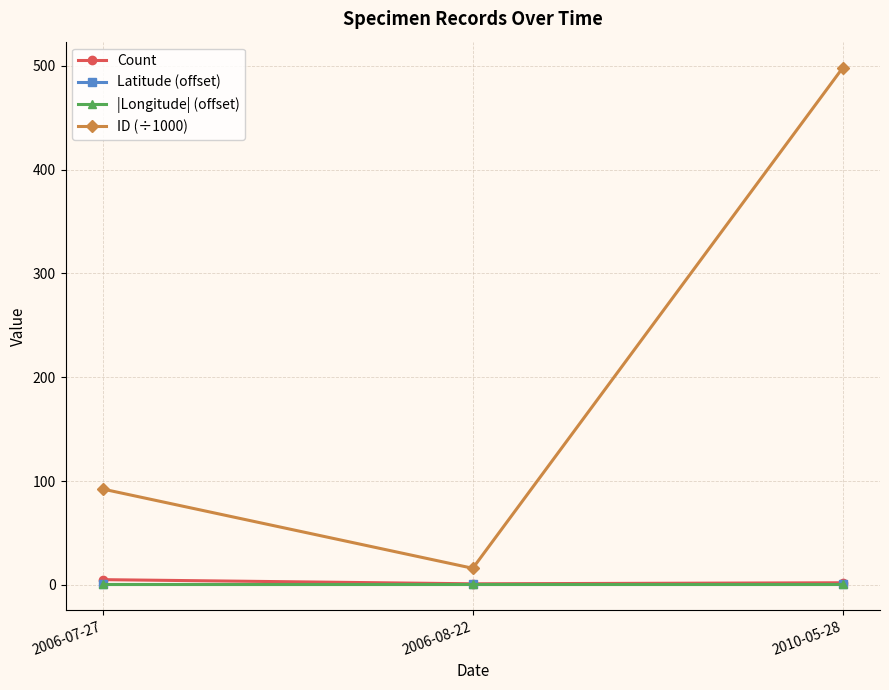

What is the total value across all series at 2010-05-28?

501.4